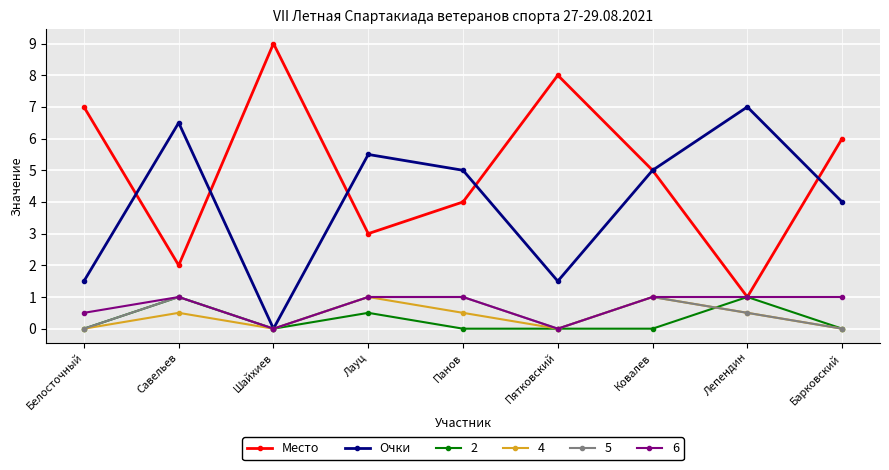

At which category is the sum across all series the highest?

Ковалев